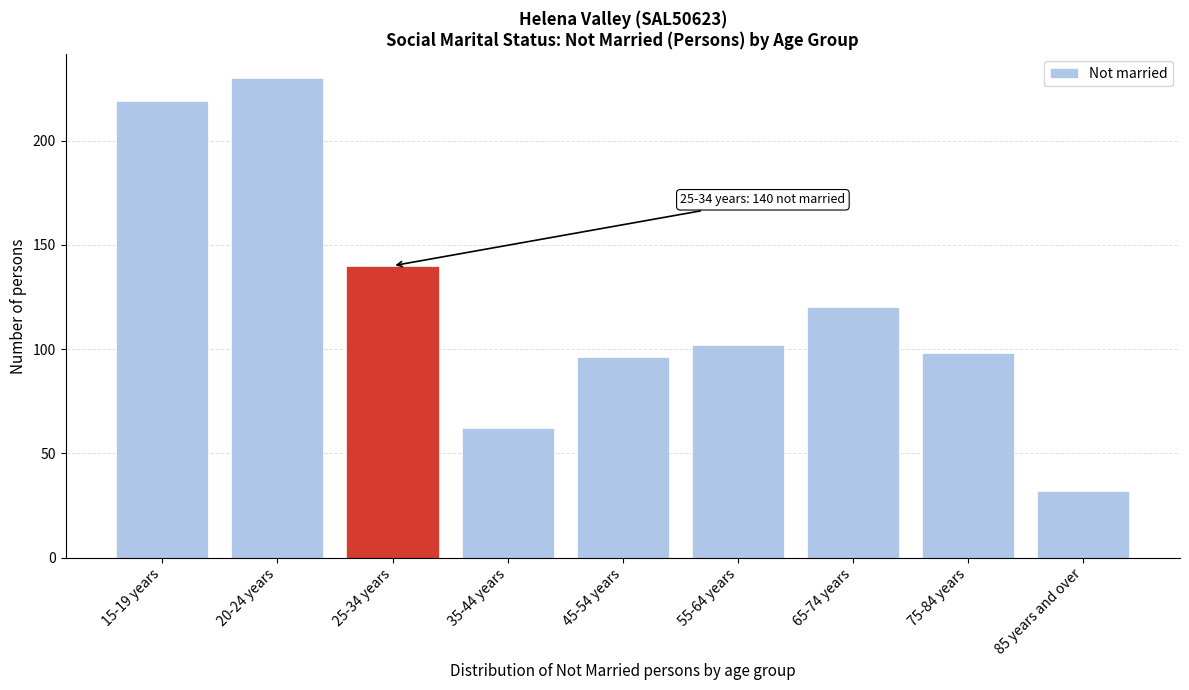

Reading left to right, transcribe all the data shown in this chart.

15-19 years=219	20-24 years=230	25-34 years=140	35-44 years=62	45-54 years=96	55-64 years=102	65-74 years=120	75-84 years=98	85 years and over=32